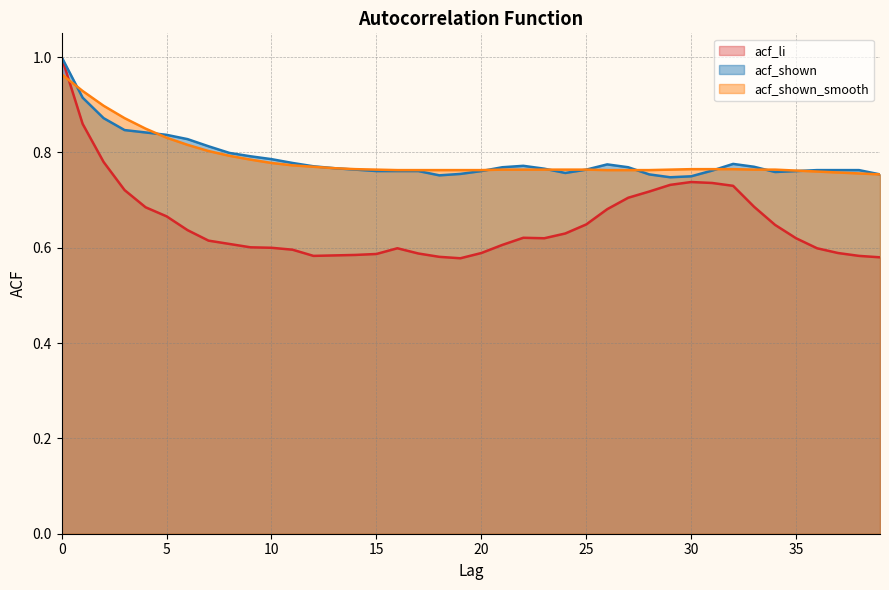

The acf_shown_smooth series shows 0.8 at 39. True or false?

True